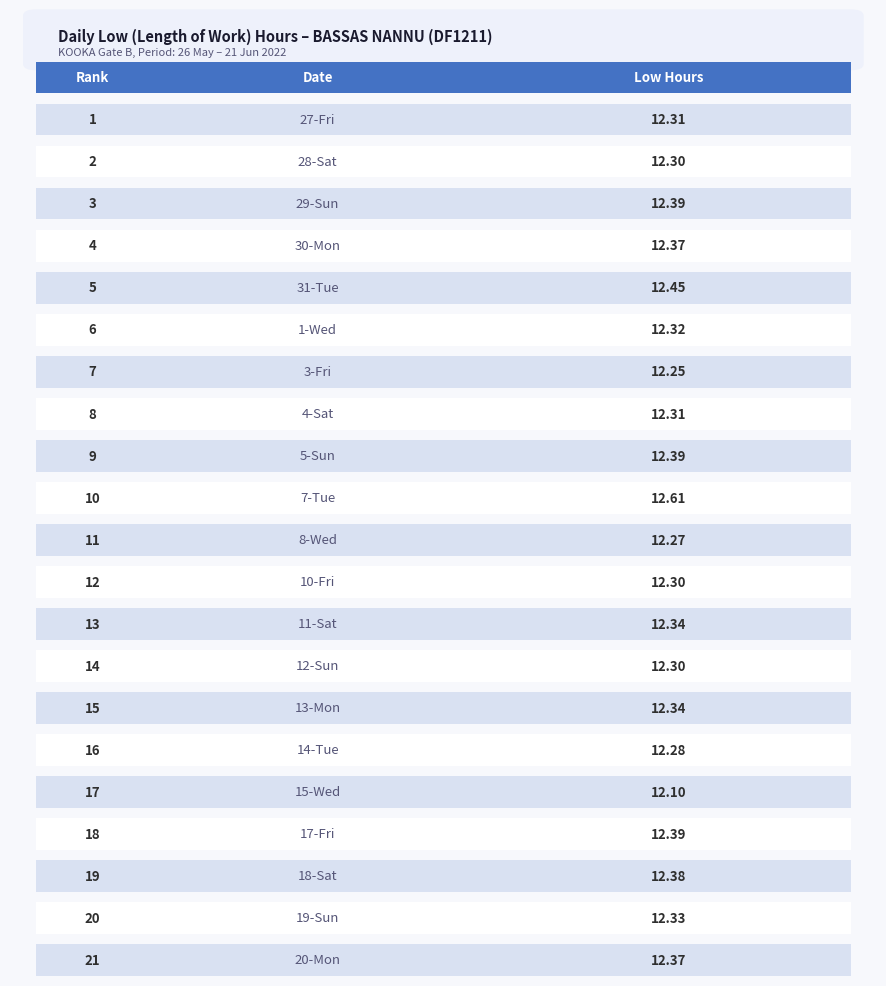

What is the difference between the maximum and minimum values?

0.5